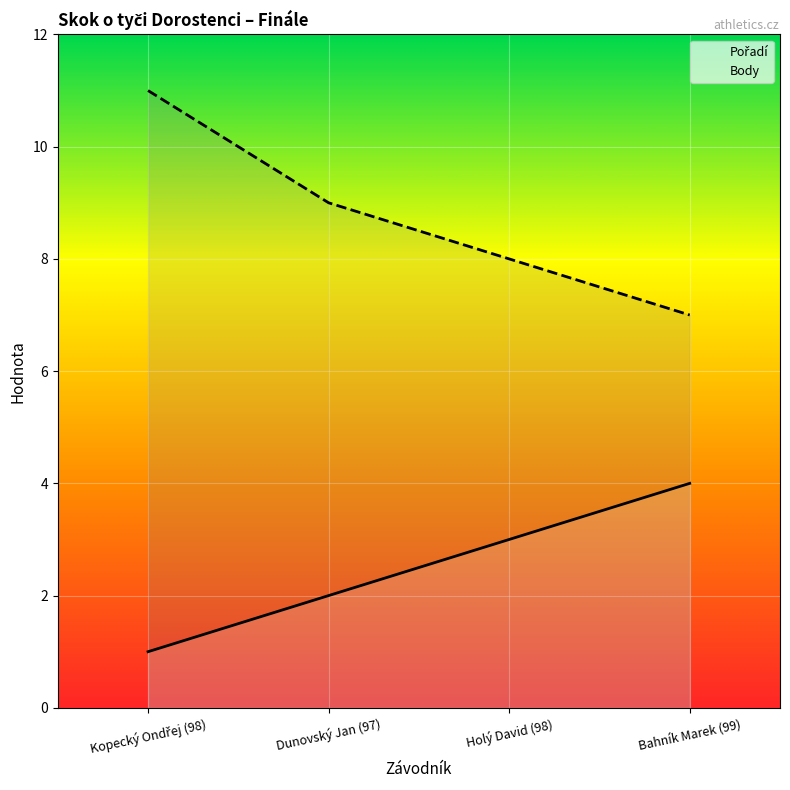

At which category does the chart reach its peak across all series?

Kopecký Ondřej (98)